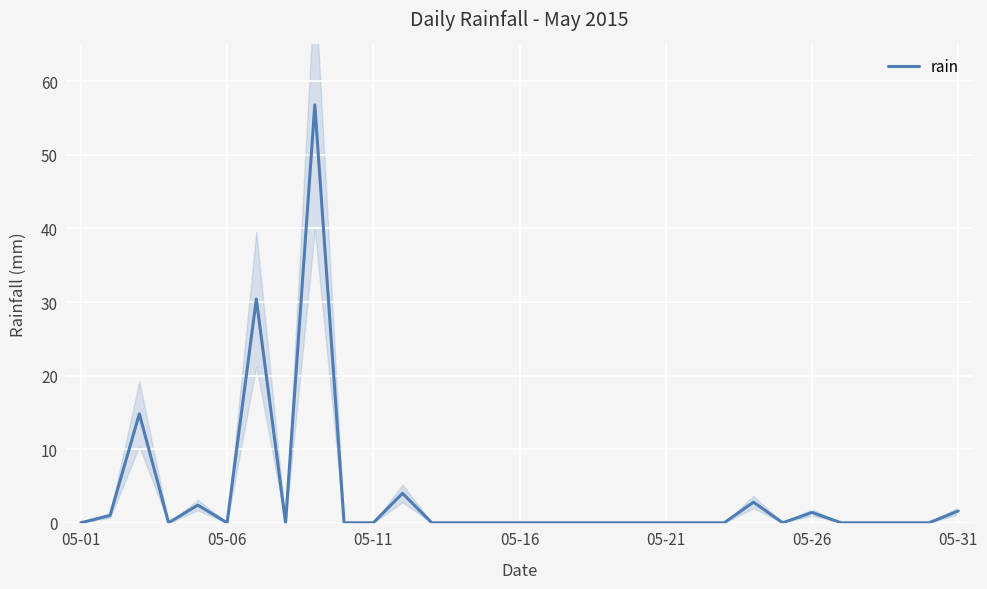

What is the maximum value for rain?

56.8